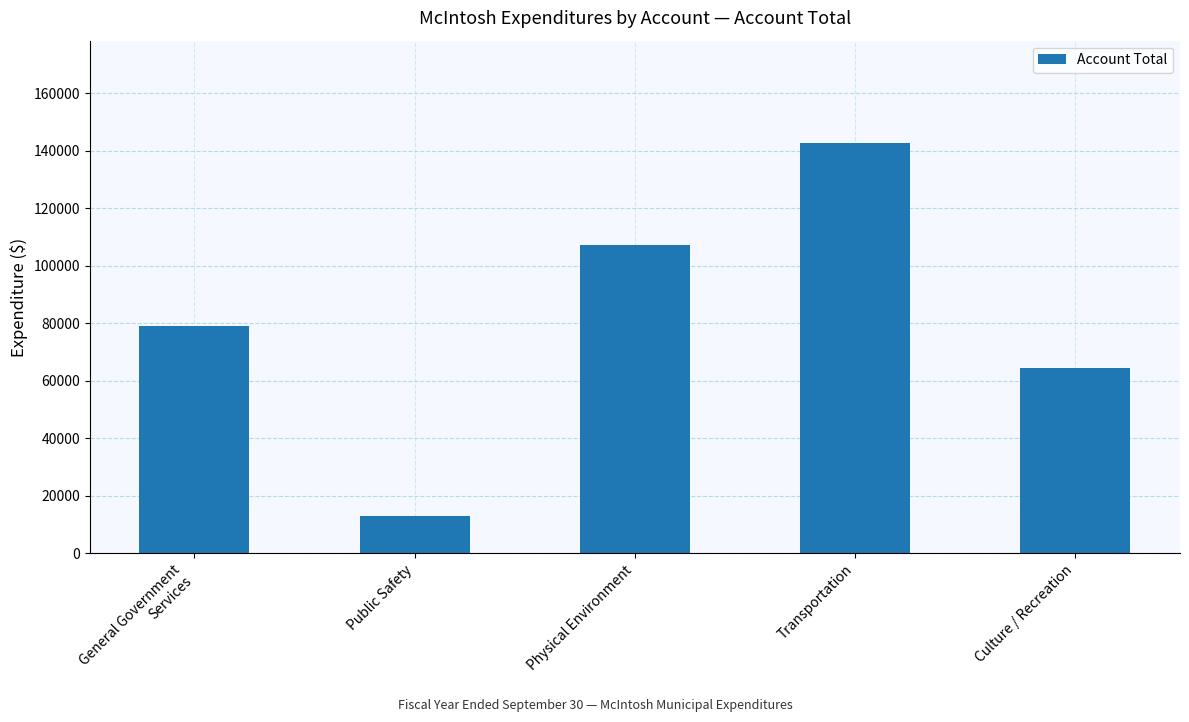

Are the bars grouped side by side (vs. stacked)?

No